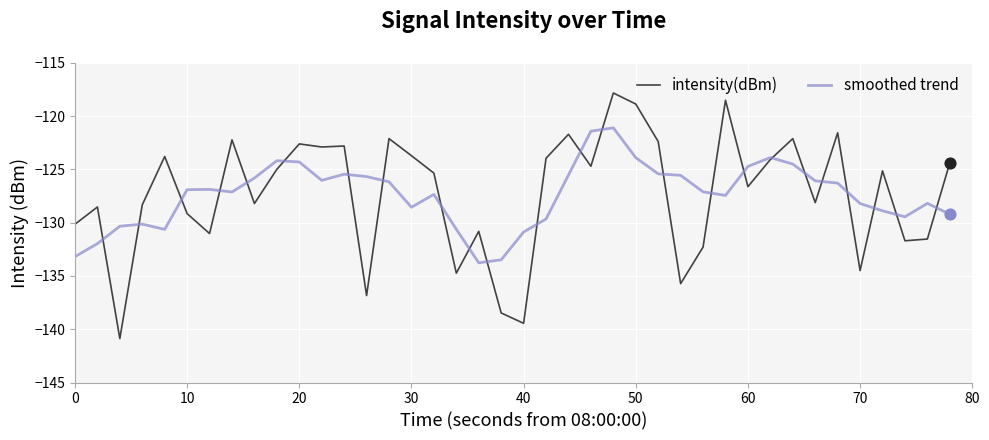

Which series has the largest range (max minus min)?

intensity(dBm)